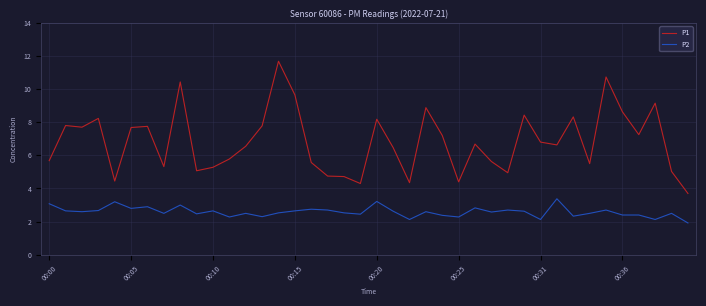

True or false: P2 and P1 intersect in this chart.

False